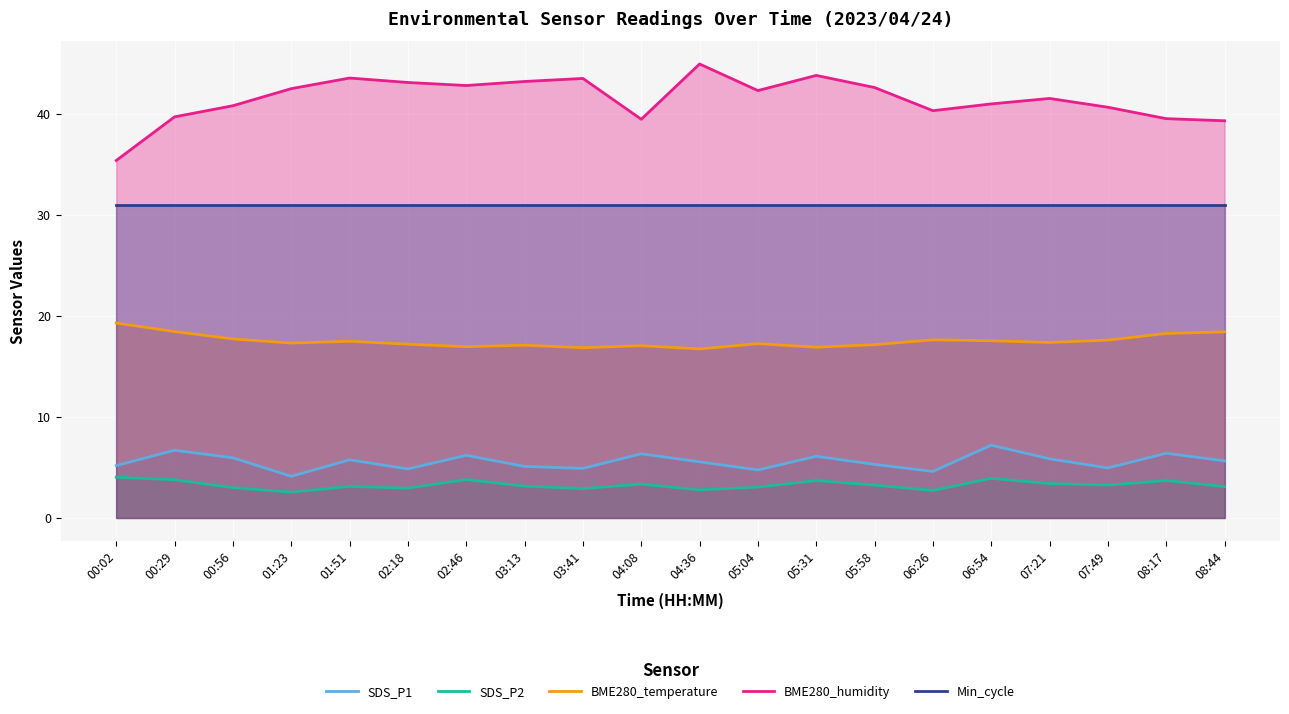

True or false: SDS_P2 has a value of 3.9 at 06:54.

True